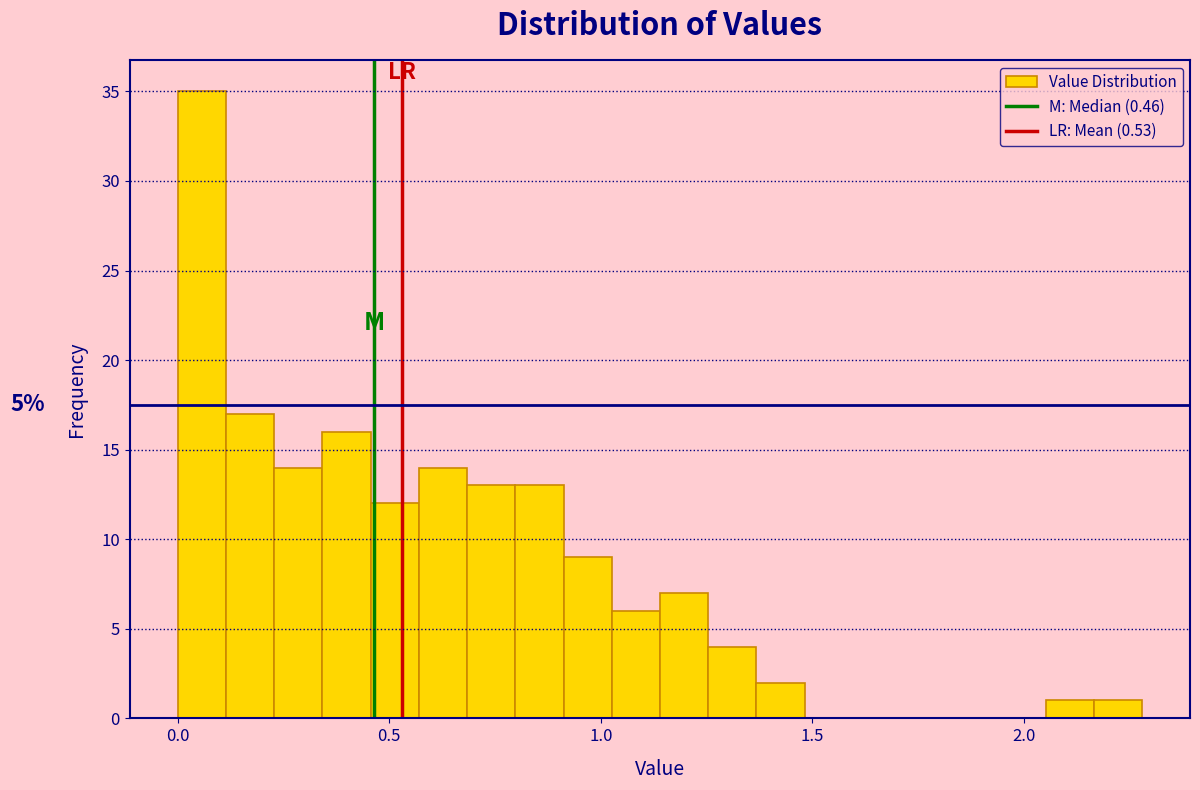

Around what value on the x-axis is the tallest bar? Give the approximate position of its centre, as read against the axis.

0.05